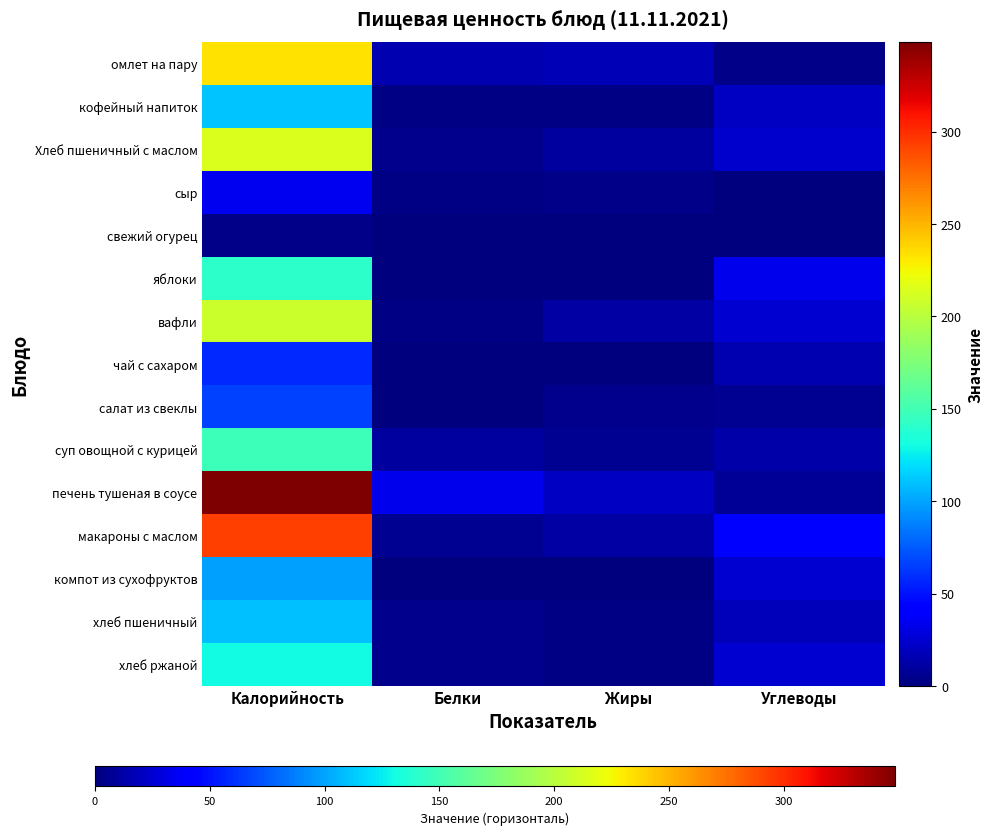

Which series has the widest spread of values?

печень тушеная в соусе